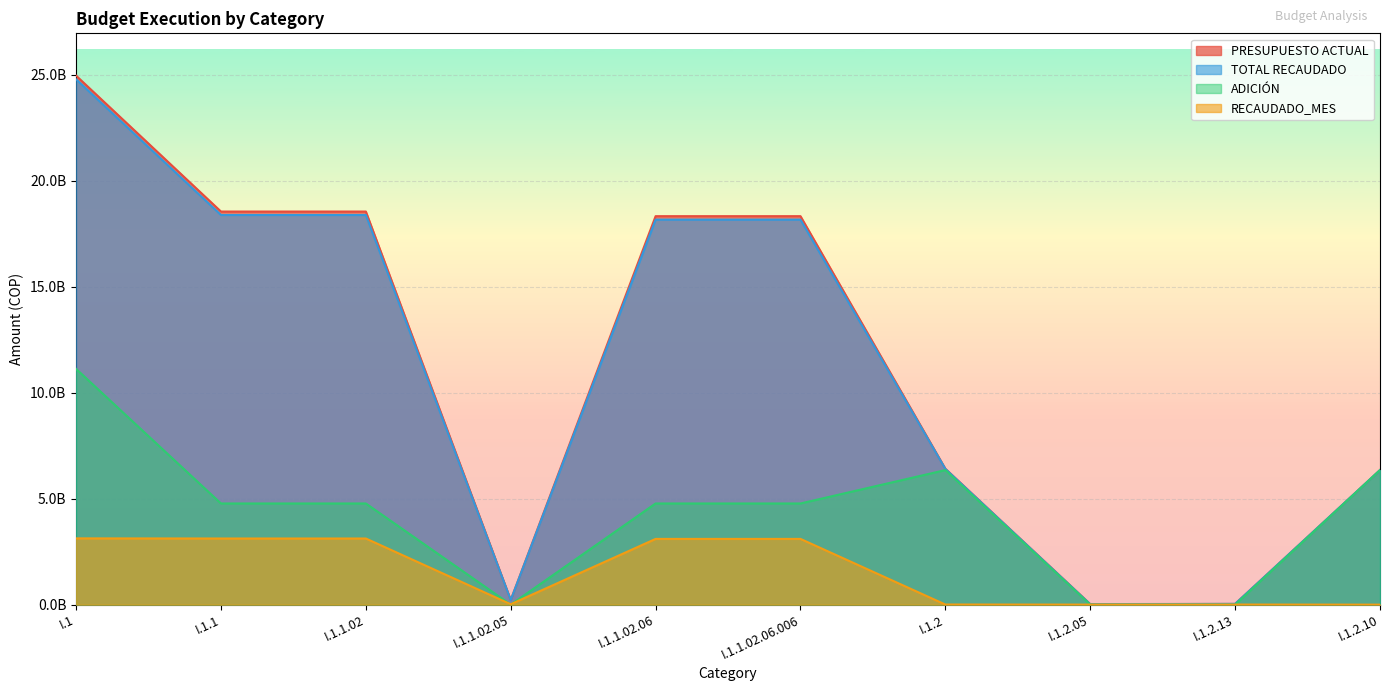

Does the chart display data point markers on the line(s)?

No